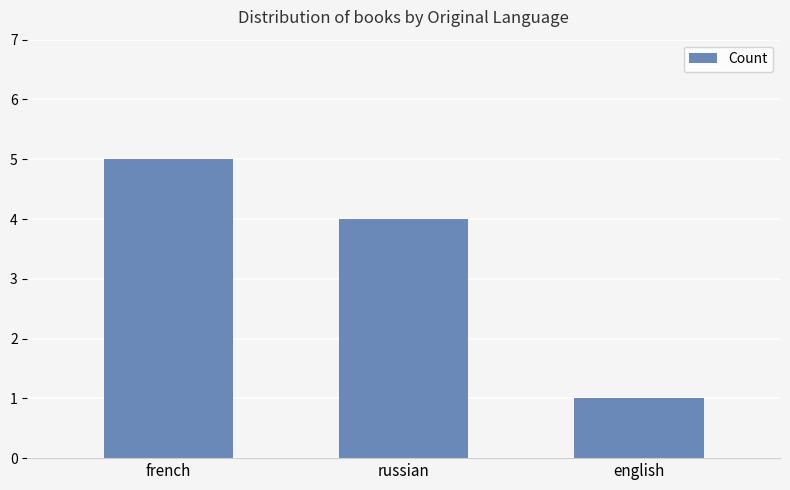

What is the label of the 3rd bar from the left?

english